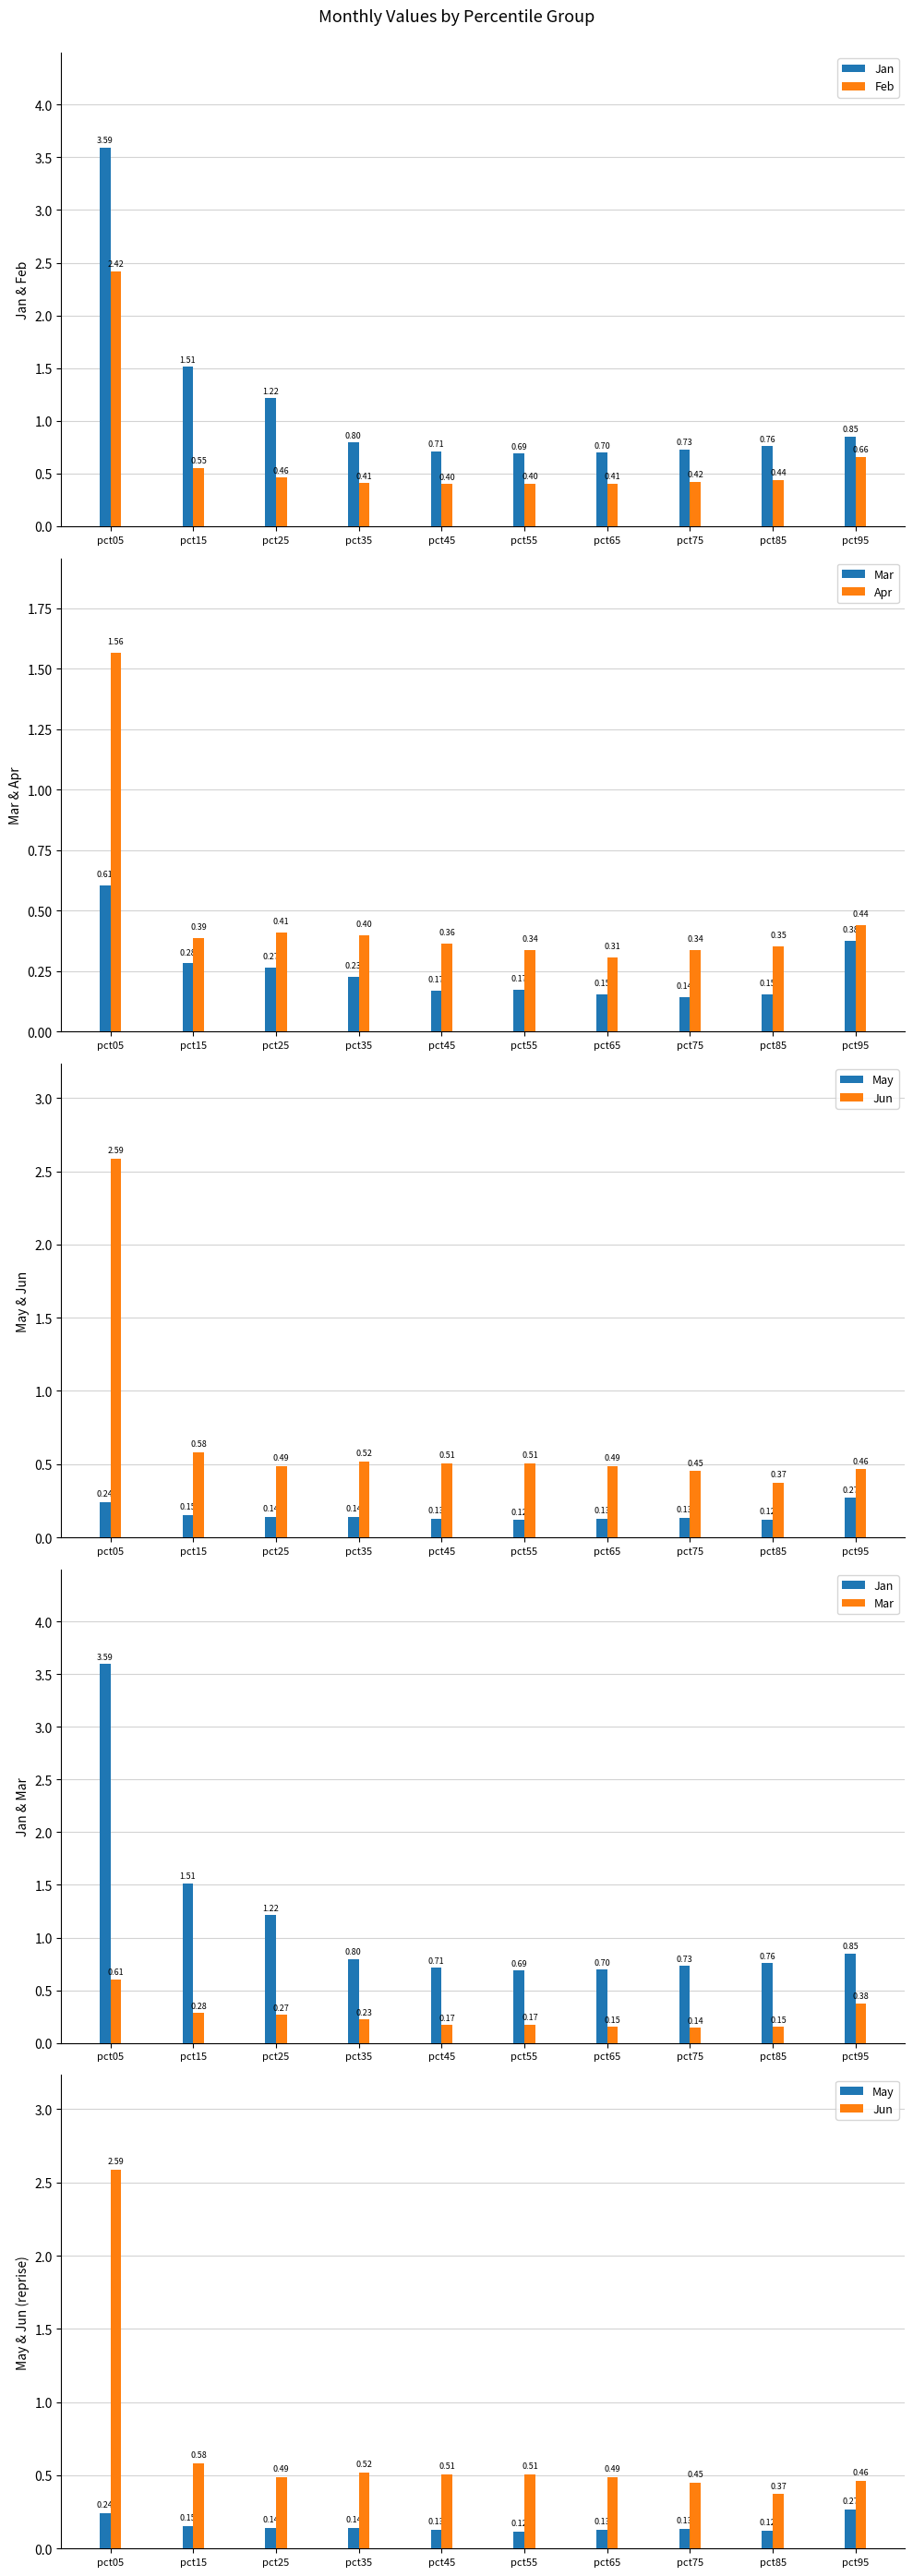

Which category has the lowest value in the Jun series?

pct85